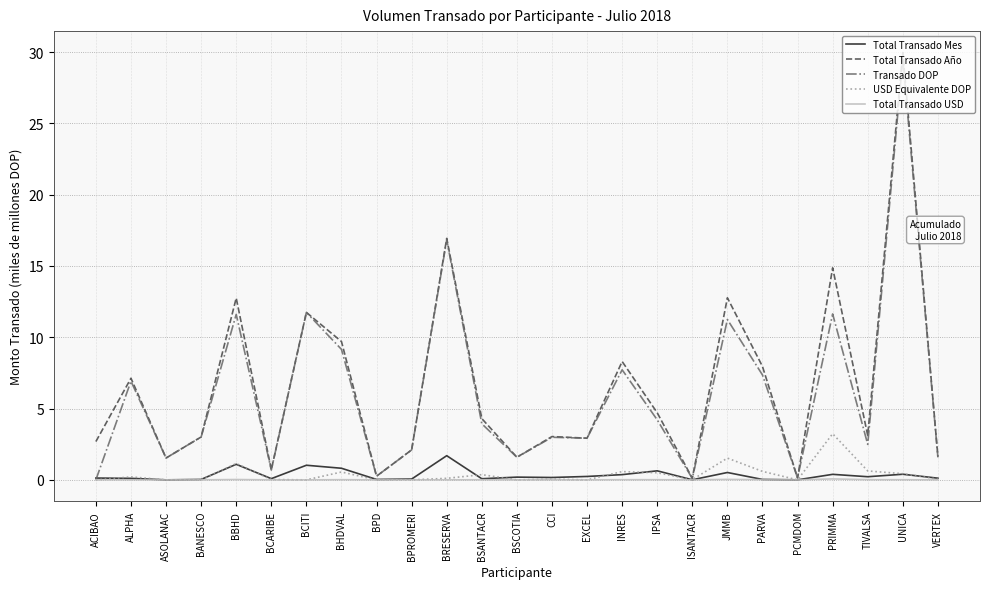

At which category does the chart reach its peak across all series?

UNICA